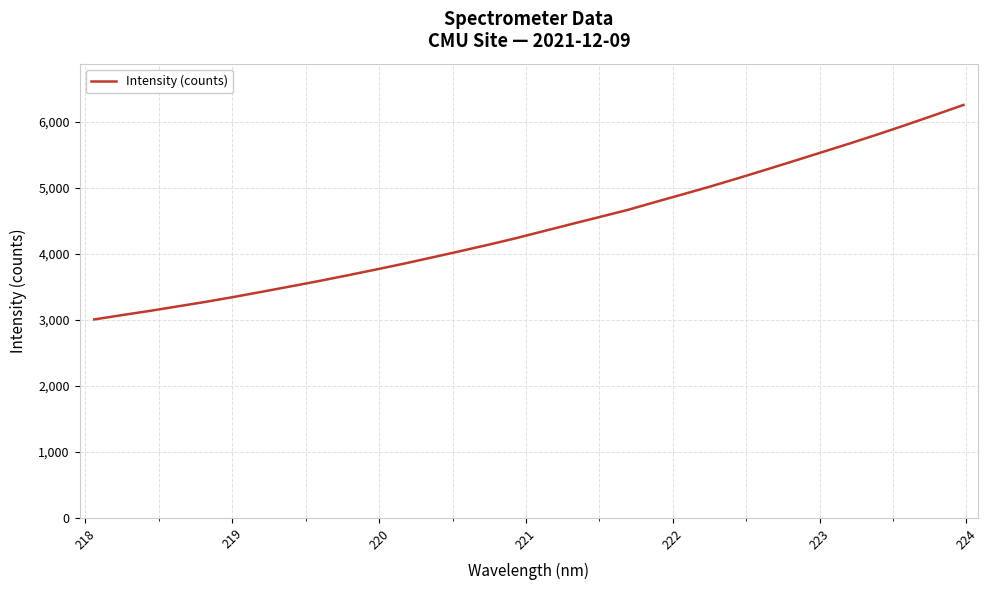

What is the smallest value displayed?

3008.5